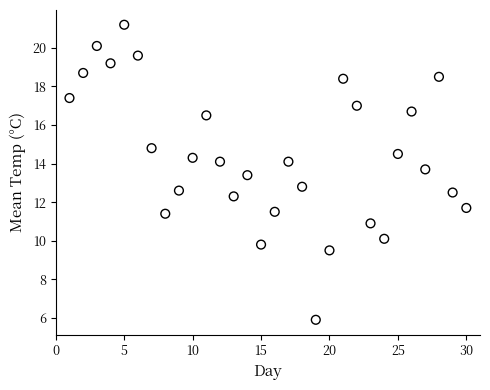

What is the range of X values (max minus min)?

29.0